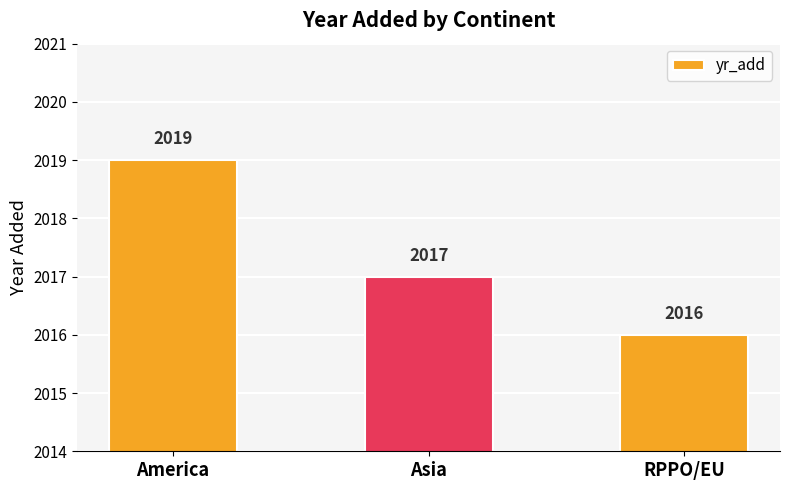

What is the smallest value displayed?

2016